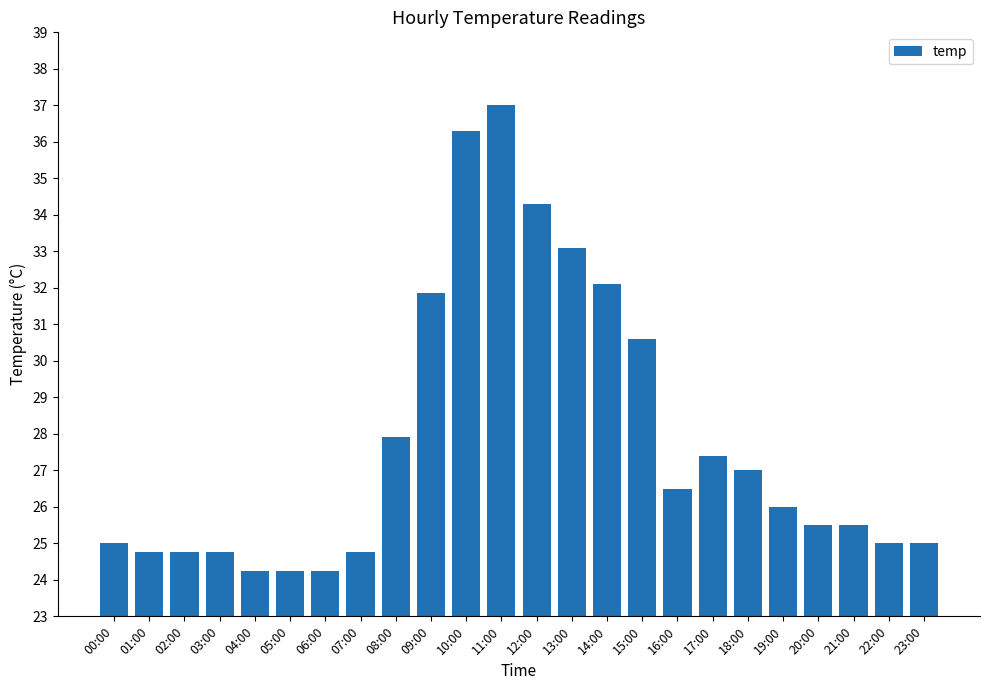

How many bars are there in total?

24